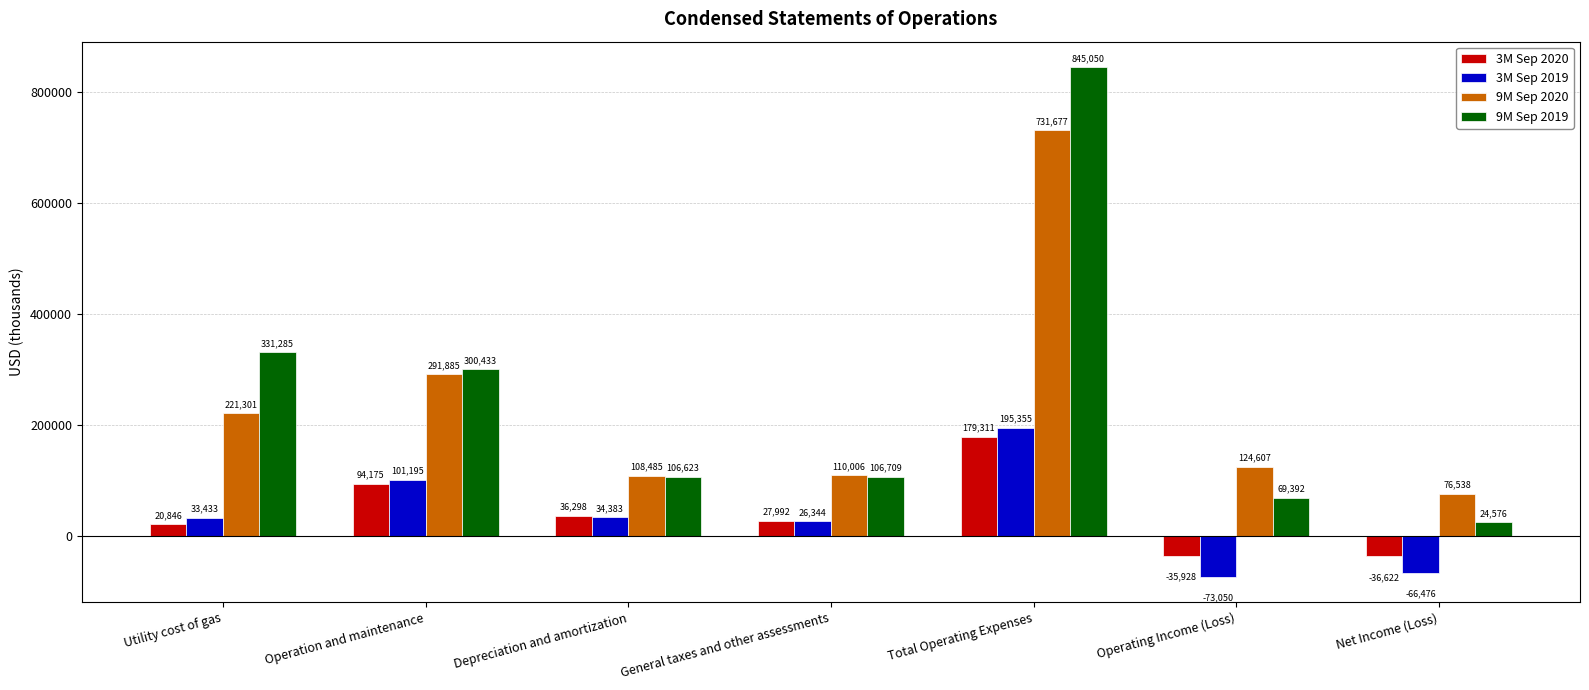

What are all the series names shown in the legend?

3M Sep 2020, 3M Sep 2019, 9M Sep 2020, 9M Sep 2019